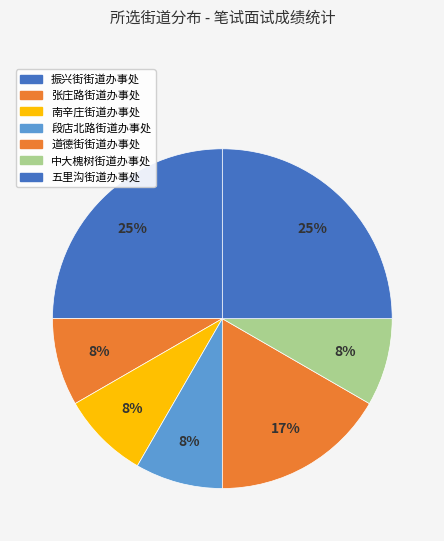

Does 南辛庄街道办事处 represent more than half of the total?

No